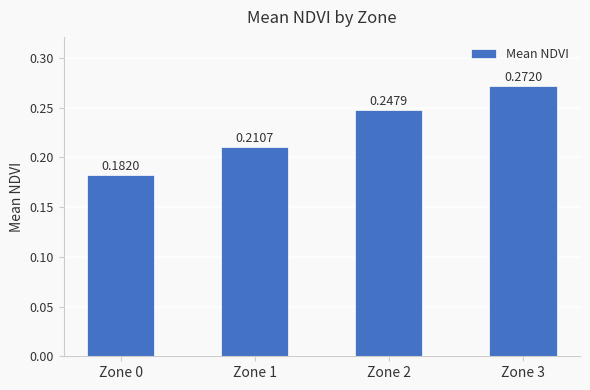

How many series are shown in this chart?

1